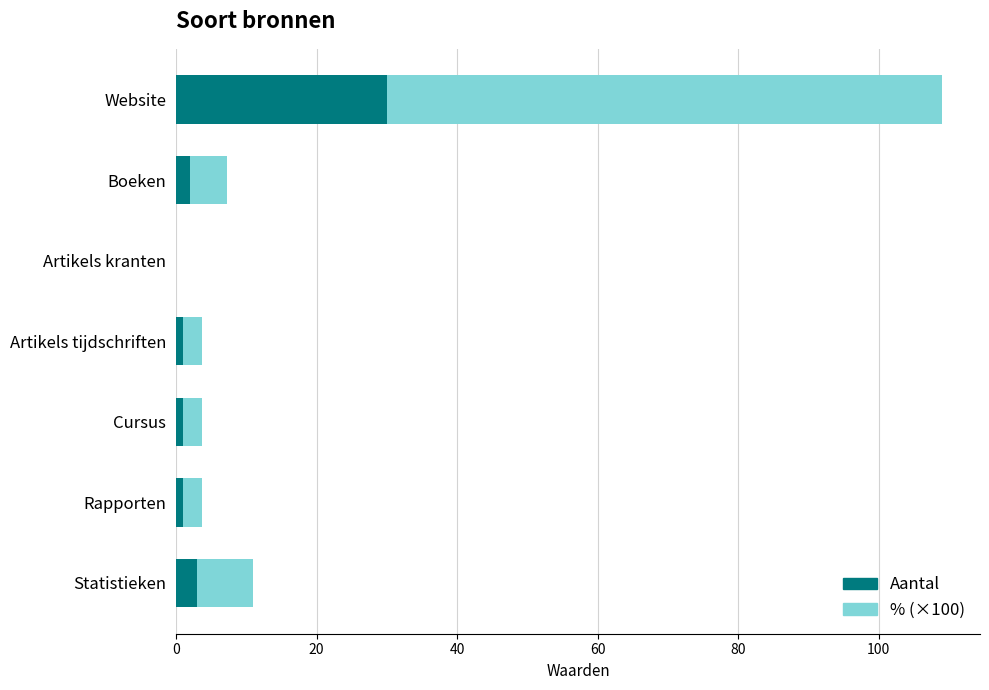

At which category is the sum across all series the highest?

Website